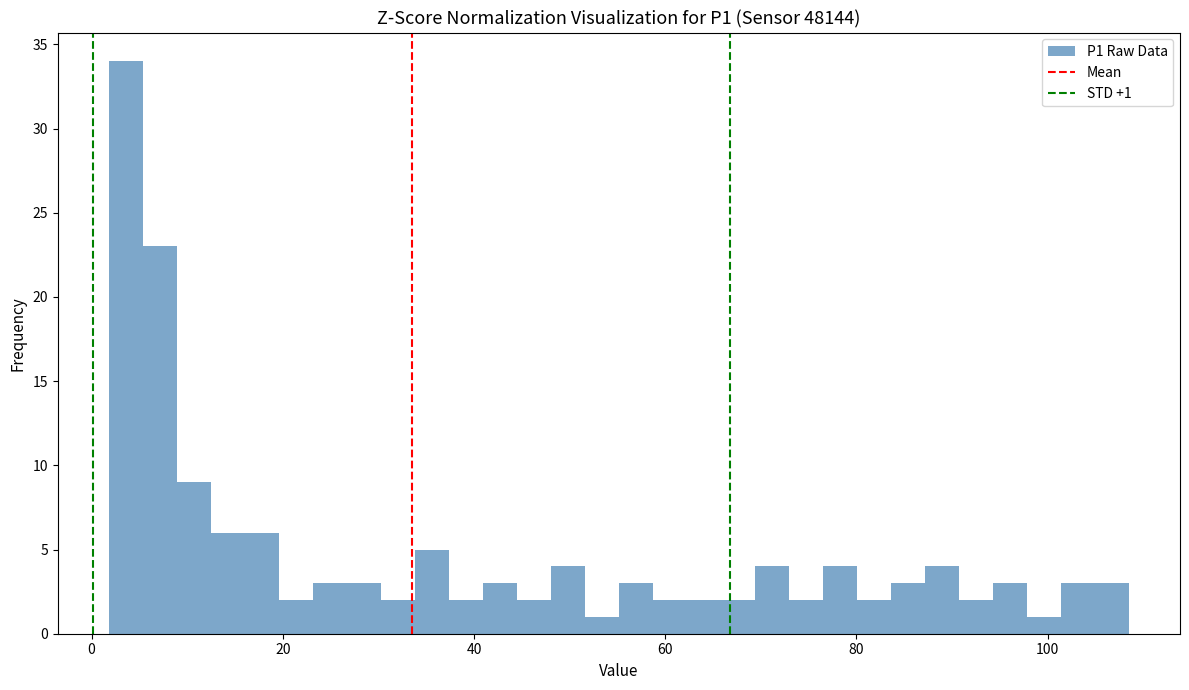

Around what value on the x-axis is the tallest bar? Give the approximate position of its centre, as read against the axis.

4